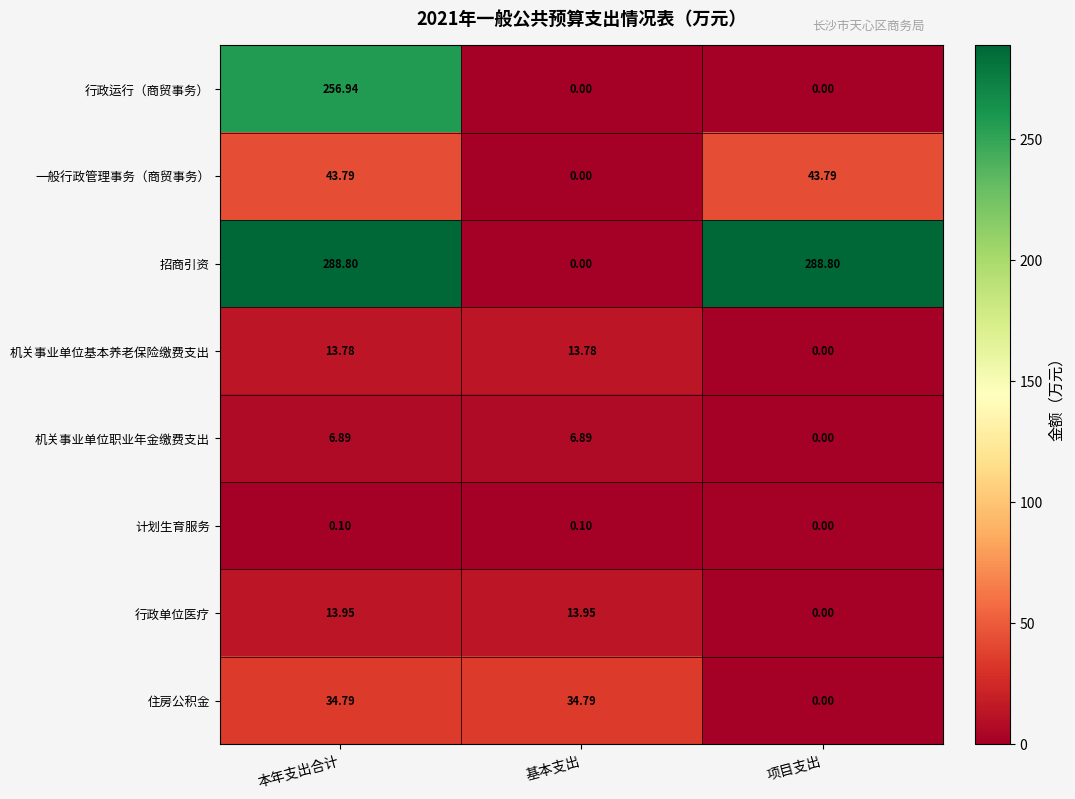

At which label is 住房公积金 closest to 17?

项目支出